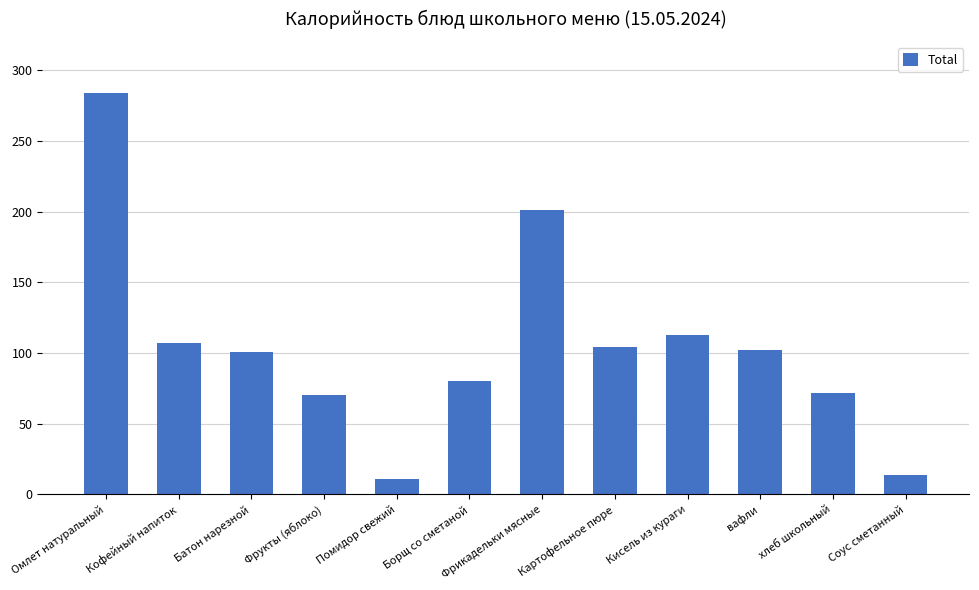

Is it true that the value at Фрукты (яблоко) is 95?

False